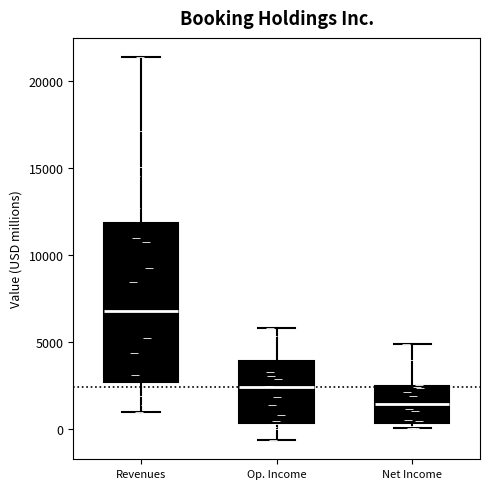

Reading left to right, transcribe this box plot: for each box, give where its median line is, the range the box spans, and where its two whiskers end, as read against the y-axis. The values are not printed on the chart, so give them approximately, as read against the axis.

Revenues: median 7000, box 2500 to 12000, whiskers 1000 to 21500
Op. Income: median 2500, box 500 to 4000, whiskers -500 to 6000
Net Income: median 1500, box 500 to 2500, whiskers 0 to 5000